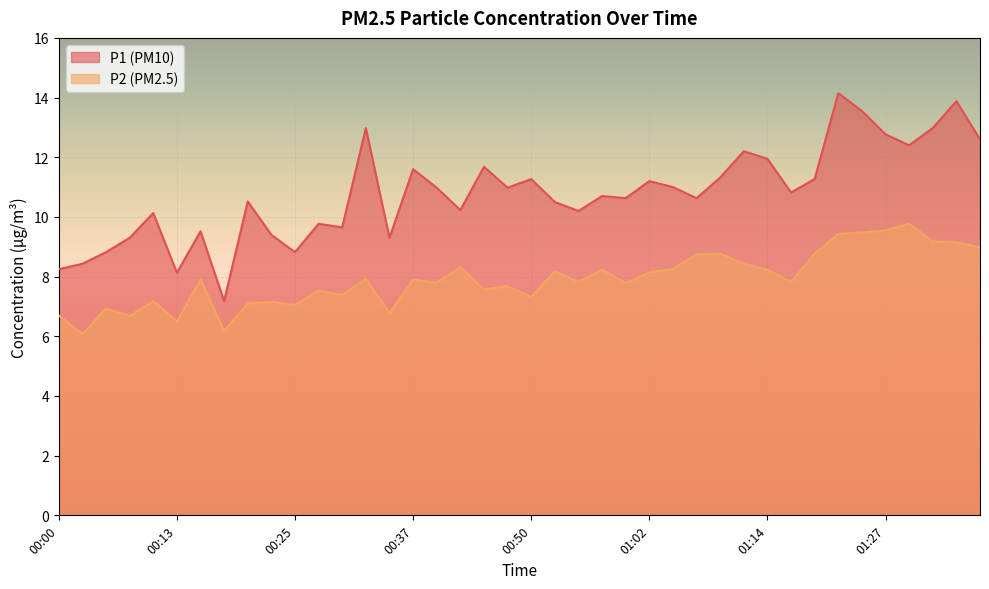

True or false: P2 and P1 intersect in this chart.

False